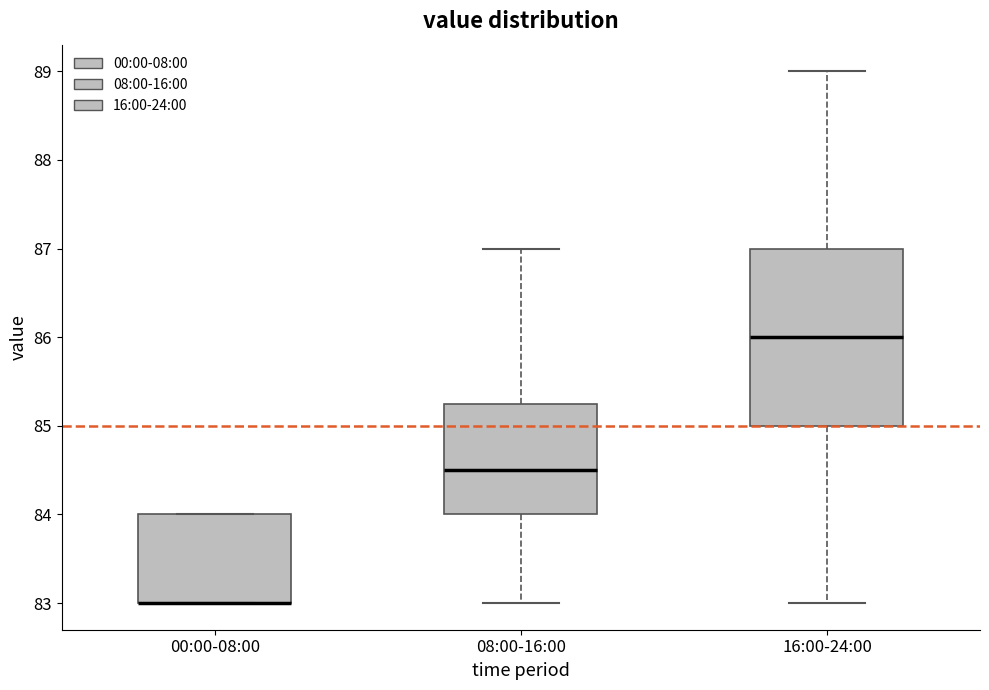

Comparing the boxes themselves (not the whiskers), which one is the tallest?

16:00-24:00